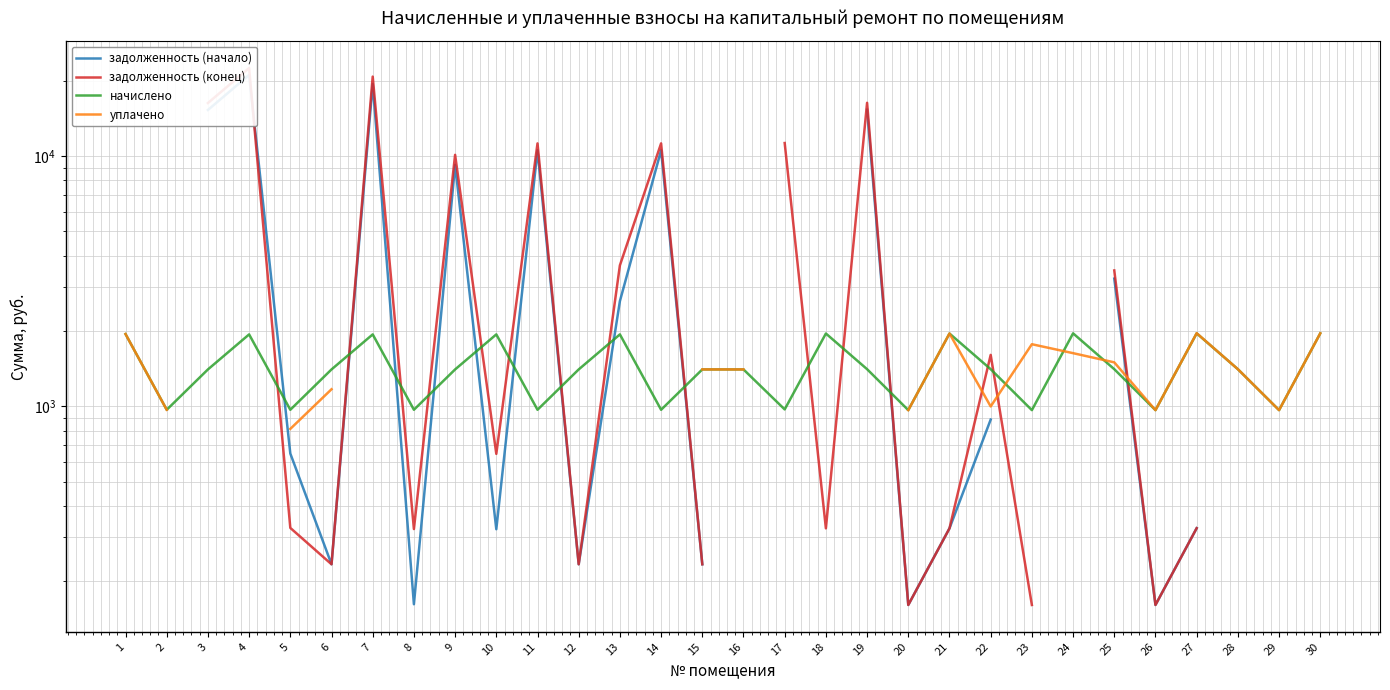

What is the smallest value displayed?

161.1